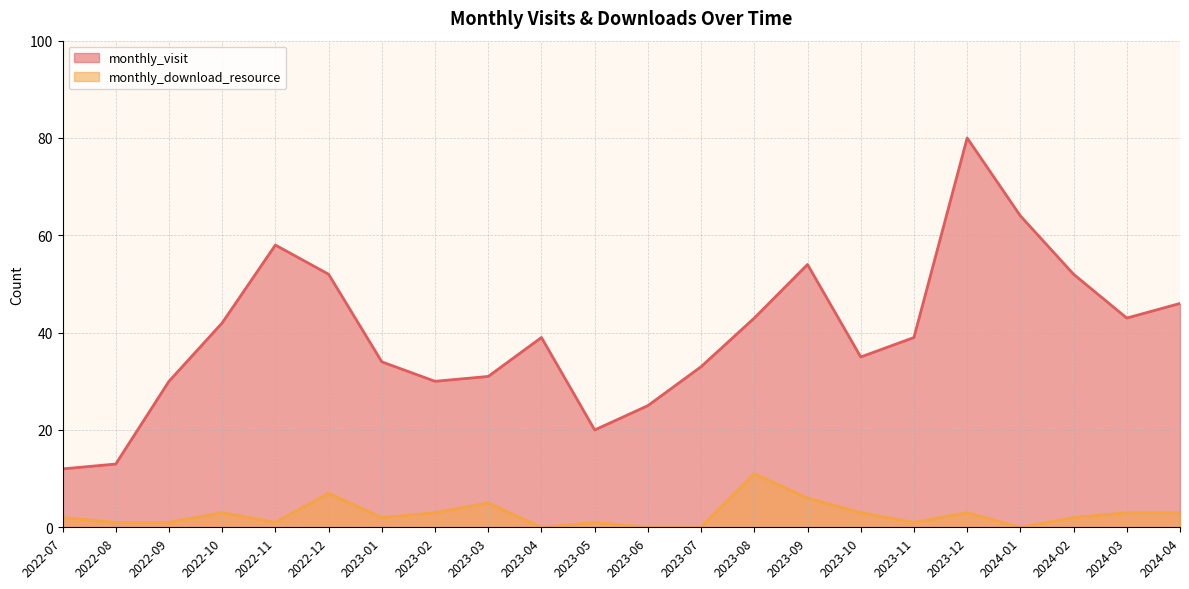

Reading left to right, list all the values displayed in this chart.

monthly_visit: 2022-07=12	2022-08=13	2022-09=30	2022-10=42	2022-11=58	2022-12=52	2023-01=34	2023-02=30	2023-03=31	2023-04=39	2023-05=20	2023-06=25	2023-07=33	2023-08=43	2023-09=54	2023-10=35	2023-11=39	2023-12=80	2024-01=64	2024-02=52	2024-03=43	2024-04=46
monthly_download_resource: 2022-07=2	2022-08=1	2022-09=1	2022-10=3	2022-11=1	2022-12=7	2023-01=2	2023-02=3	2023-03=5	2023-04=0	2023-05=1	2023-06=0	2023-07=0	2023-08=11	2023-09=6	2023-10=3	2023-11=1	2023-12=3	2024-01=0	2024-02=2	2024-03=3	2024-04=3